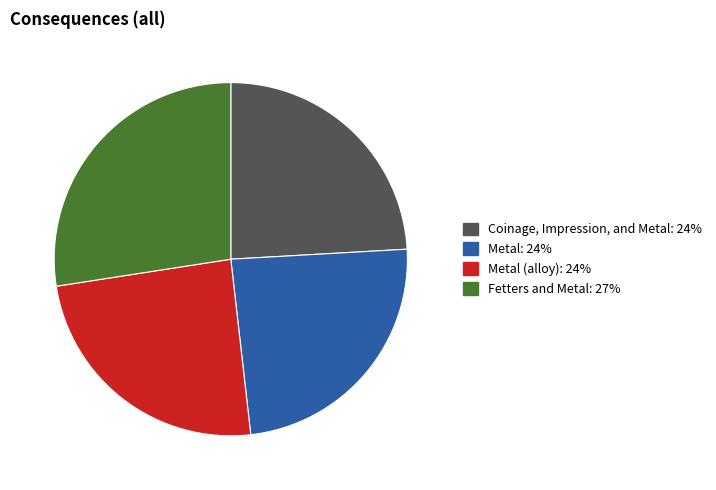

How many segments does this pie chart have?

4